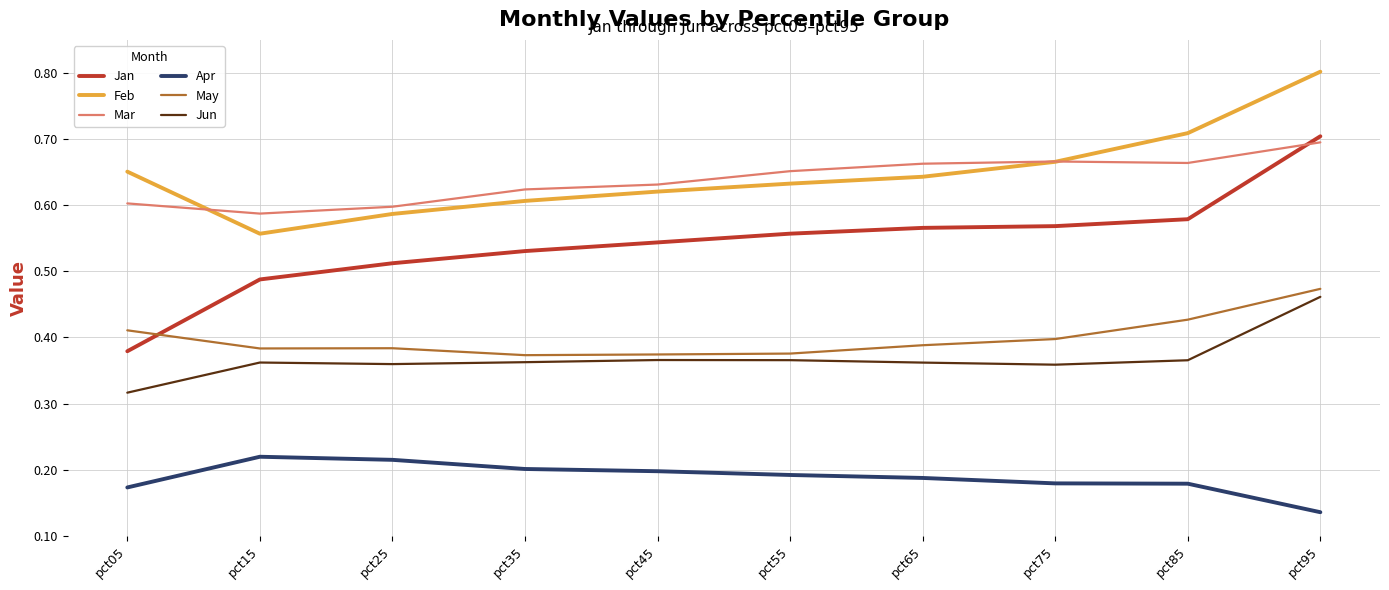

At how many categories does at least one series exceed 0?

10